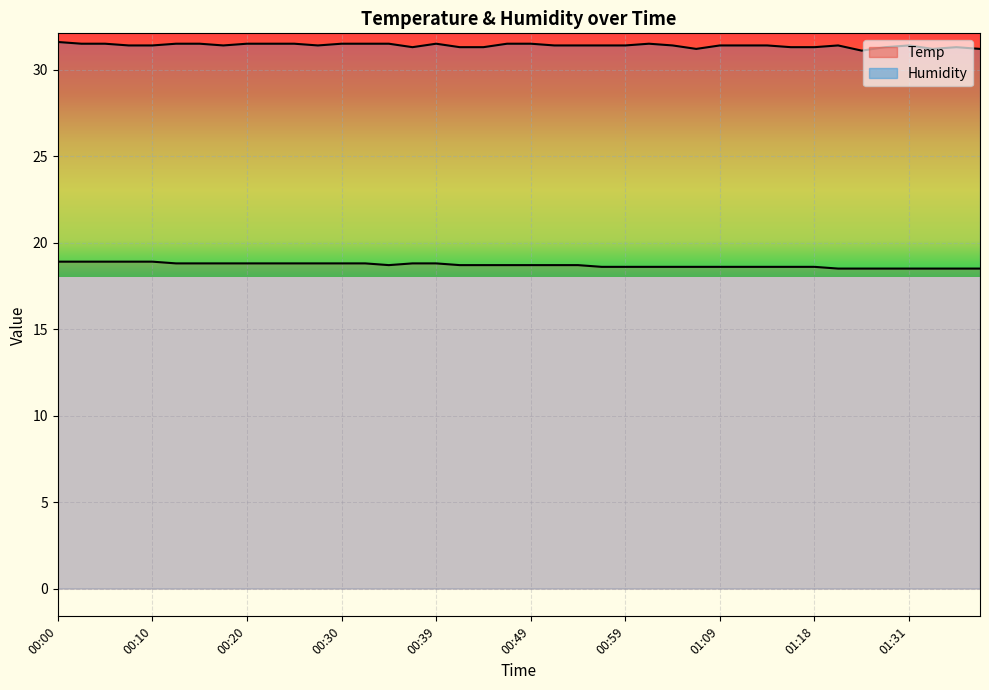

What is the approximate value of Humidity at 00:34?

31.5